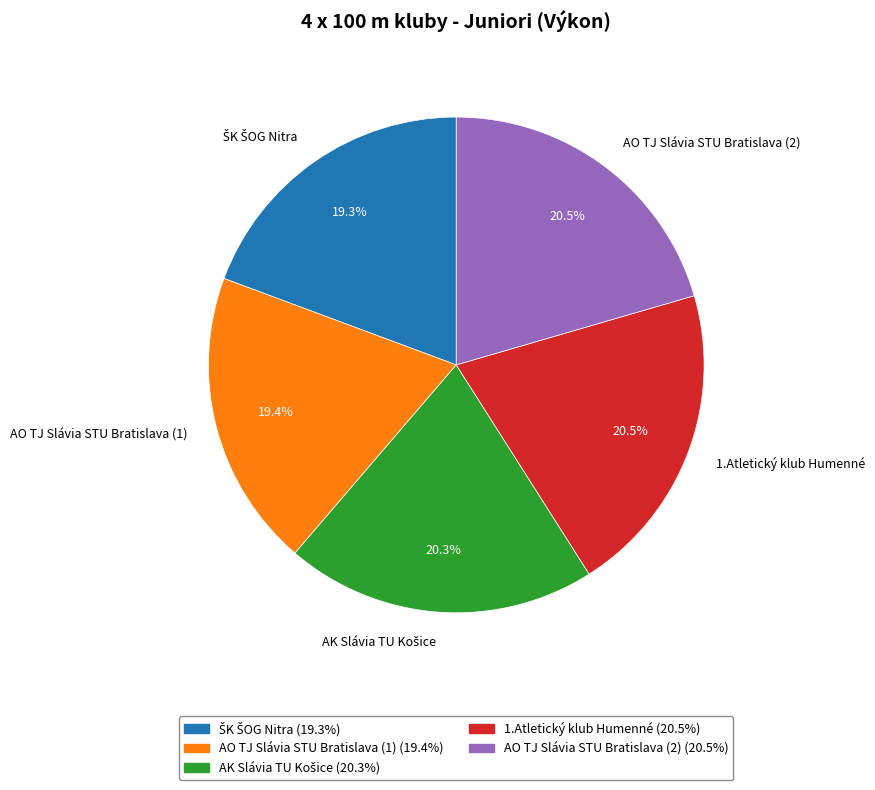

Is there any slice that represents more than half of the pie?

No